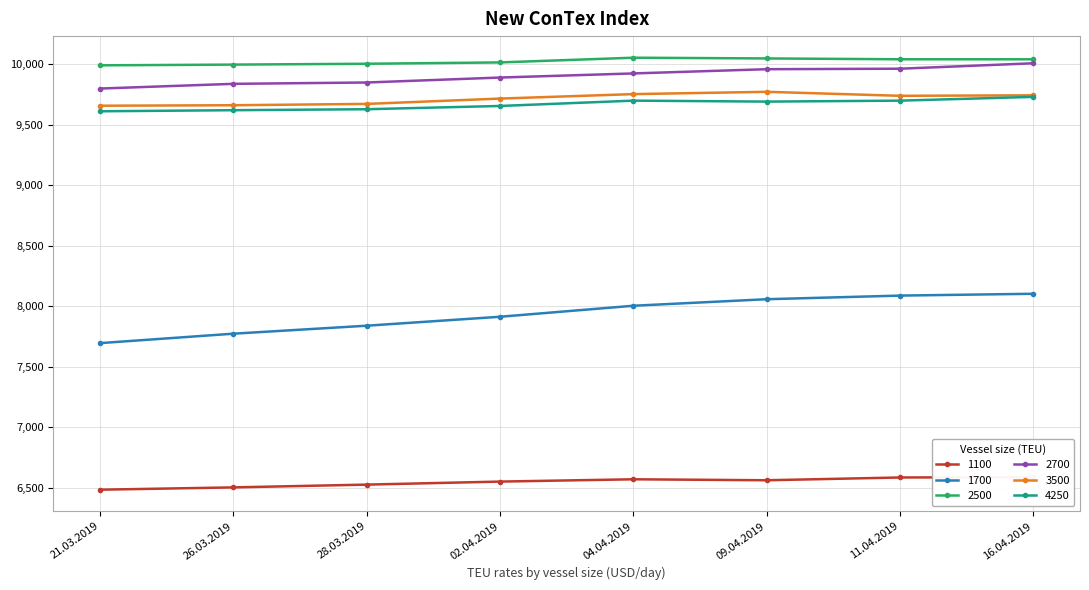

What is the average value of the 4250 series?

9668